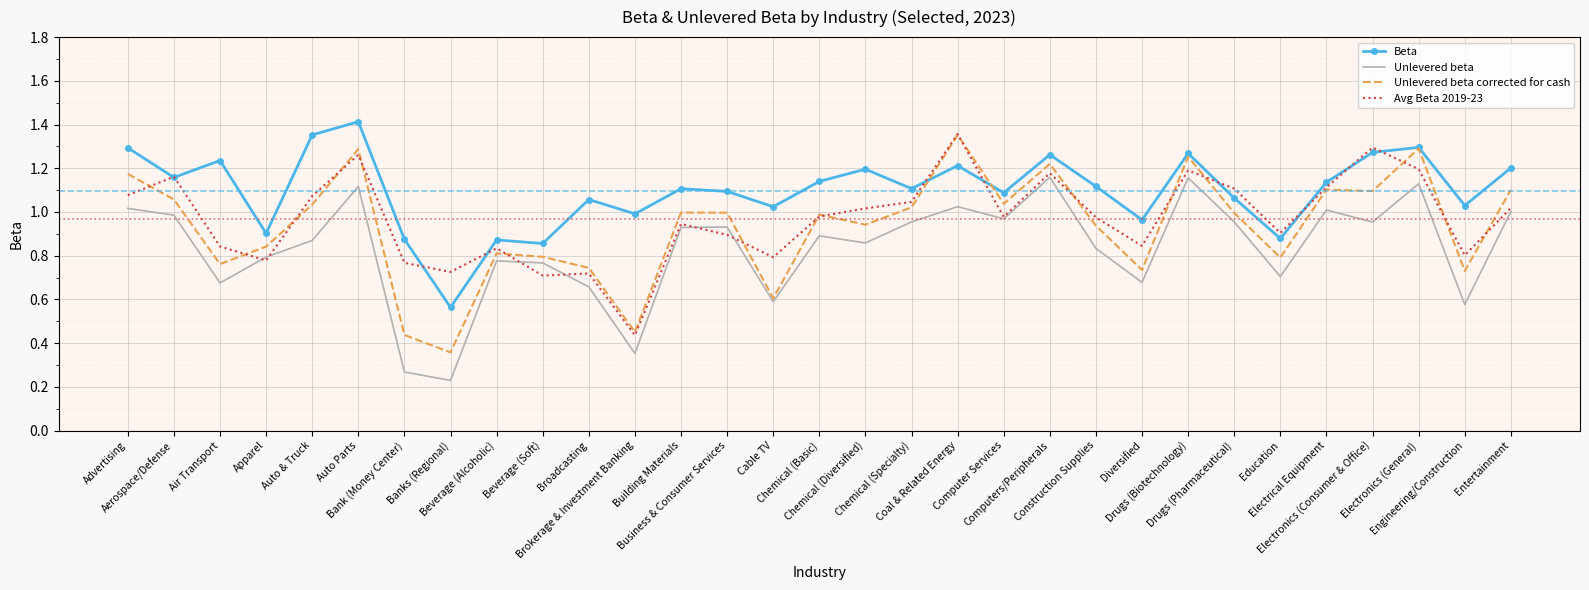

Where is Avg Beta 2019-23 nearest to the value 0?

Brokerage & Investment Banking